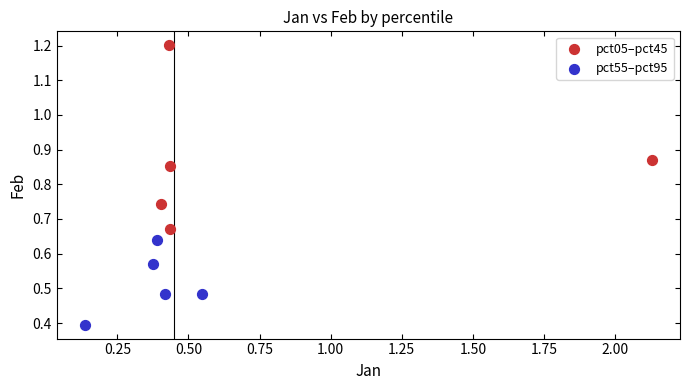

Which series has the widest spread of Y values?

pct05–pct45